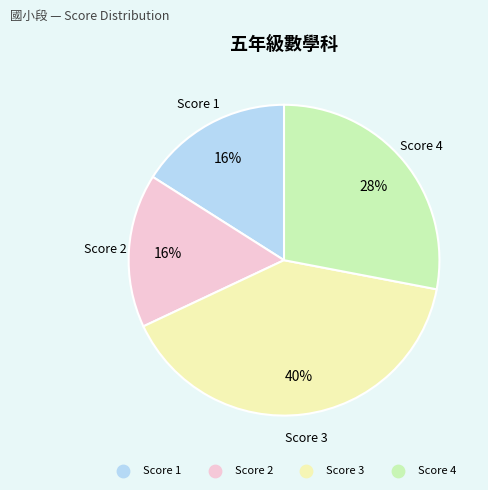

To the nearest percent, what is the average slice percentage?

25%